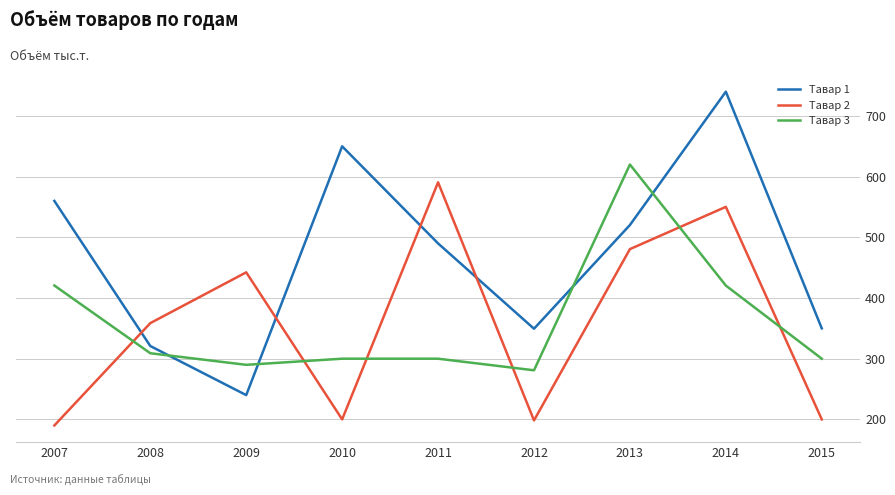

The value of Тавар 3 at 2008 is 309.0. True or false?

True